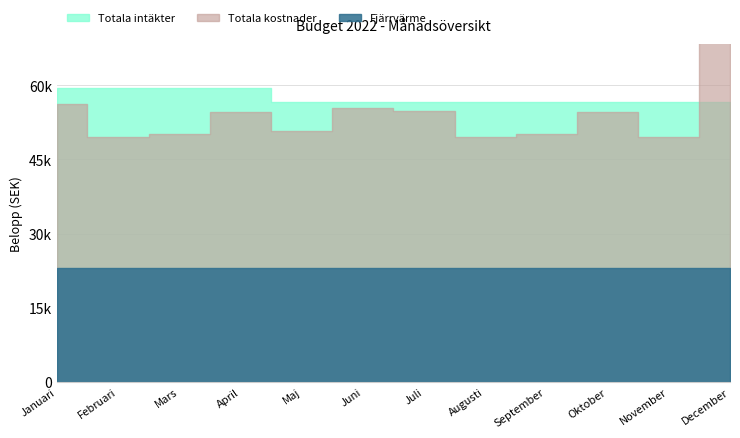

True or false: Fjärrvärme and Totala kostnader cross at least once.

False